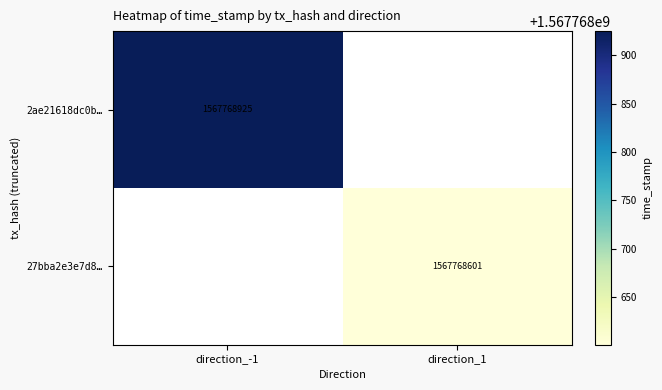

The value of 2ae21618dc0b… at direction_-1 is 1567768925. True or false?

True